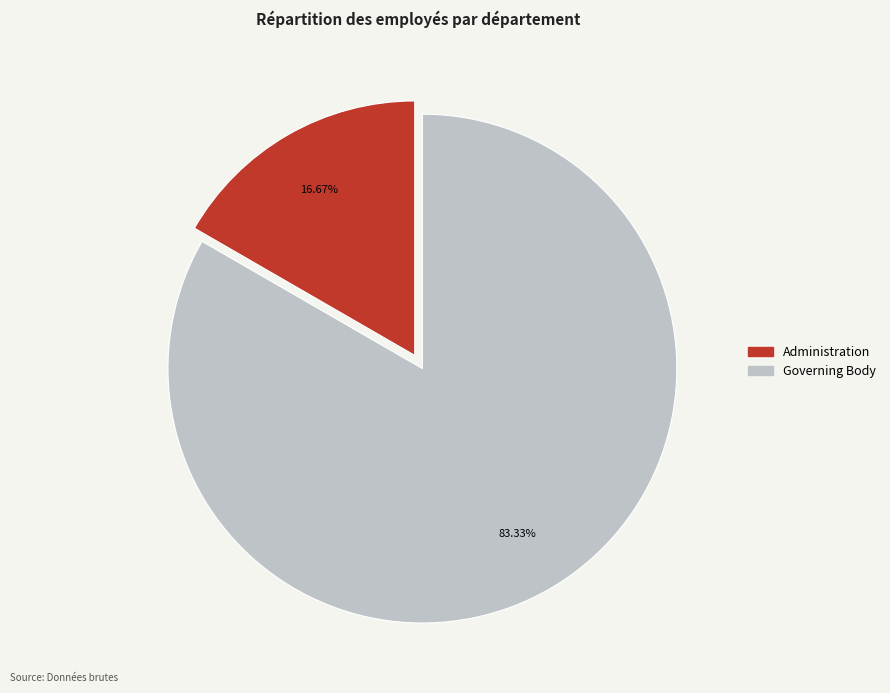

To the nearest percent, what is the difference between the largest and smallest slice percentages?

67%